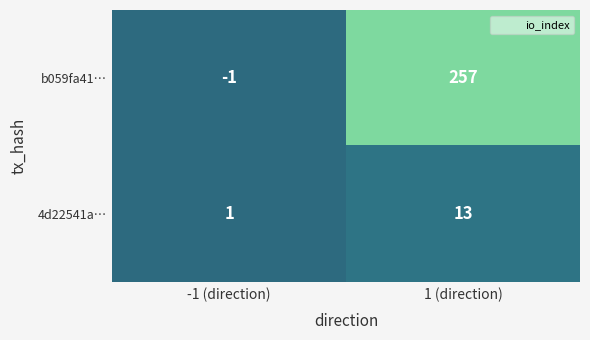

The value of b059fa41… at -1 (direction) is -1. True or false?

True